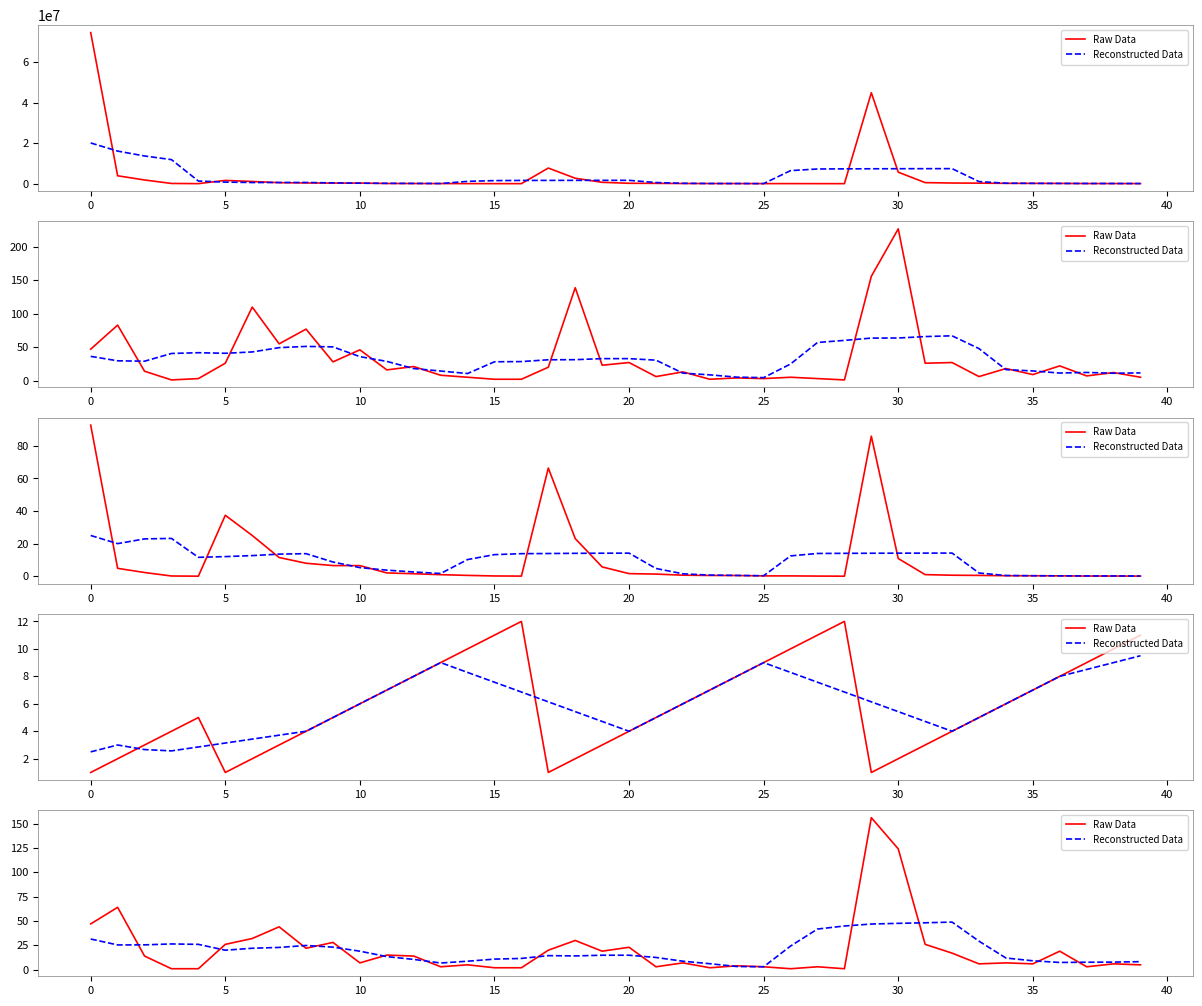

True or false: Reconstructed Data has more than 0 points higher than both neighbors.

True